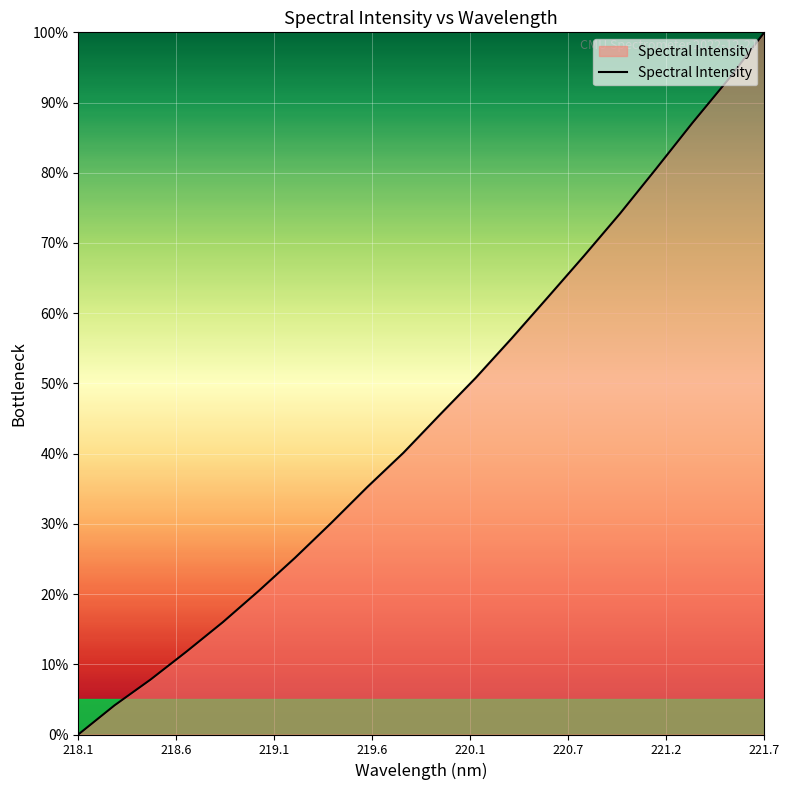

How many categories are shown in the chart?

20